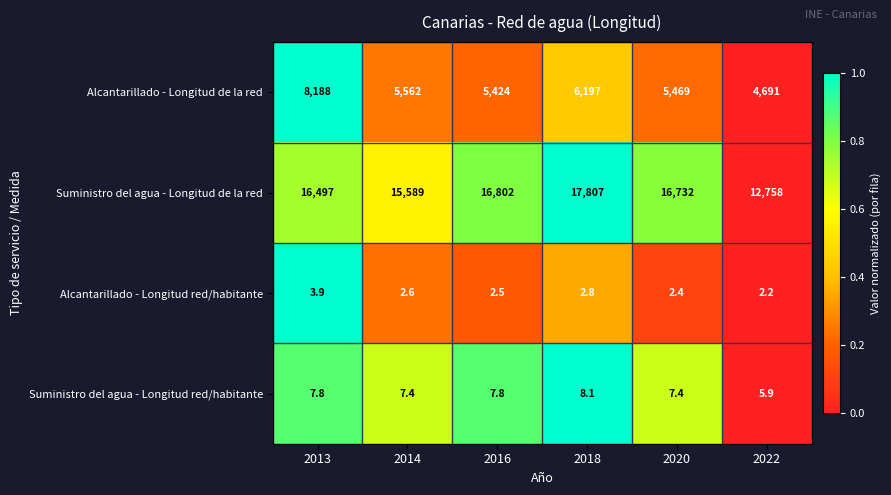

Reading right to left, transcribe all the data shown in this chart.

Alcantarillado - Longitud de la red: 4691.0	5469.0	6197.0	5424.0	5562.0	8188.0
Suministro del agua - Longitud de la red: 12758.0	16732.0	17807.0	16802.0	15589.0	16497.0
Alcantarillado - Longitud red/habitante: 2.2	2.4	2.8	2.5	2.6	3.9
Suministro del agua - Longitud red/habitante: 5.9	7.4	8.1	7.8	7.4	7.8